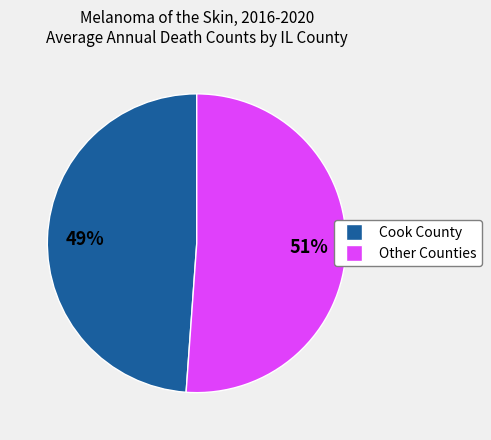

Does any single category account for the majority?

Yes